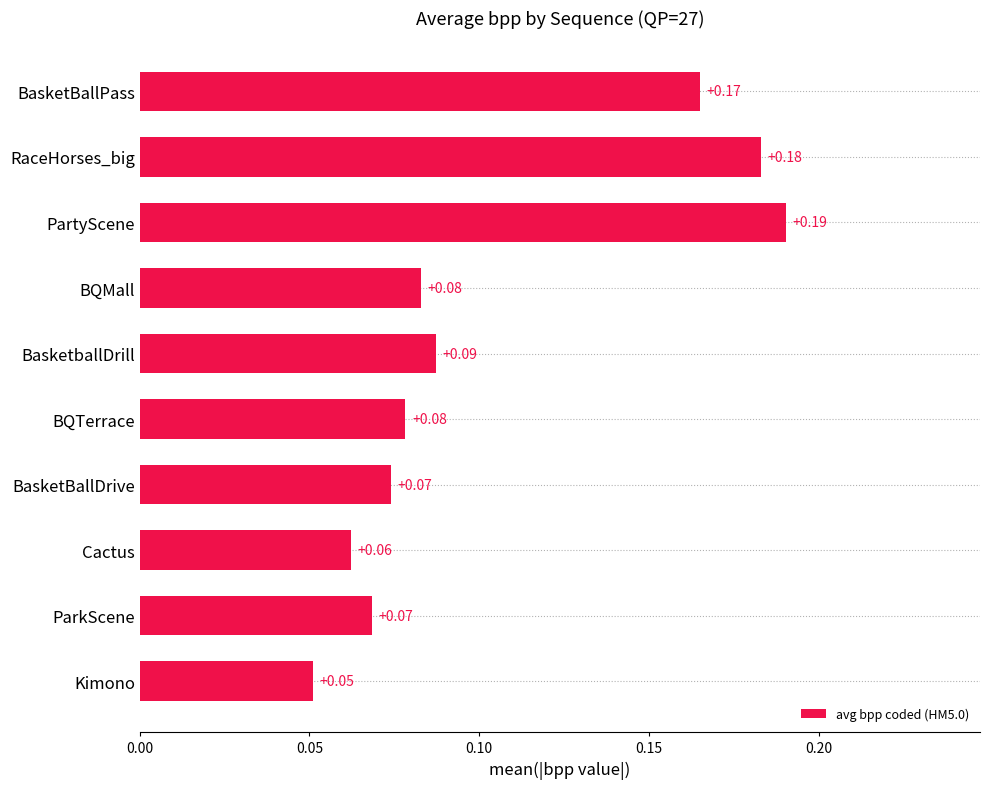

Which has a higher value, RaceHorses_big or ParkScene?

RaceHorses_big